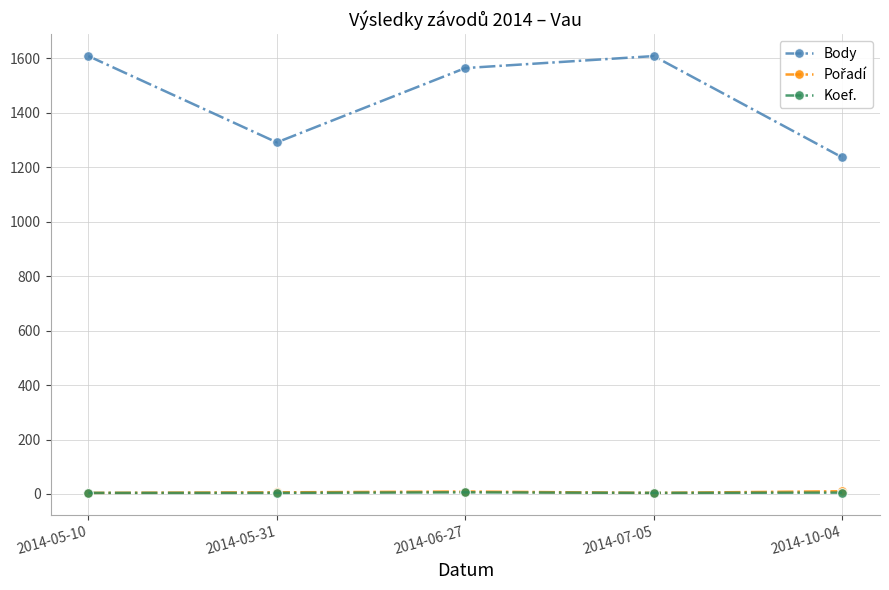

How many lines are shown in the chart?

3